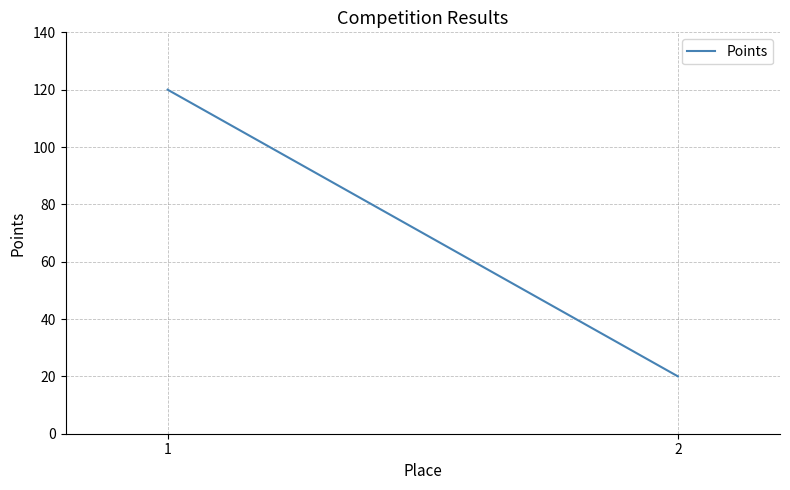

Count the values in the range 20 to 120.

2